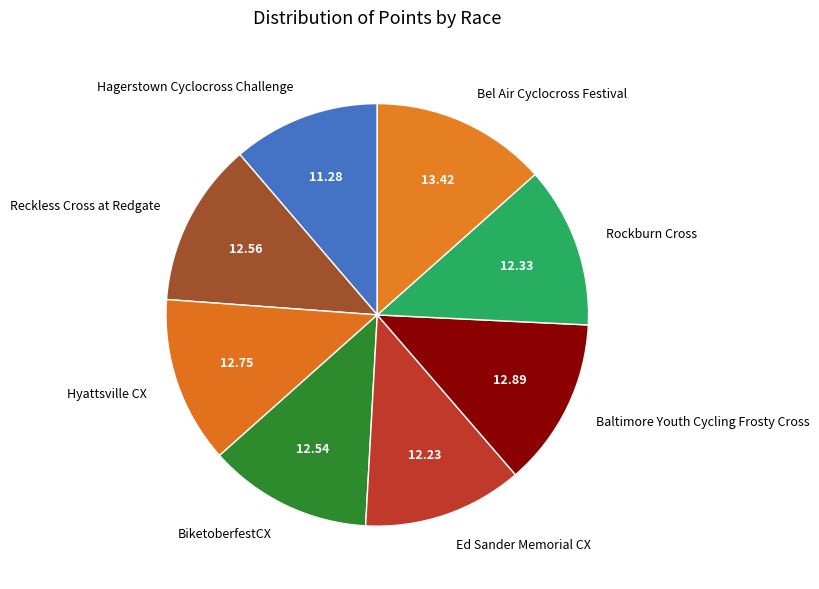

True or false: Reckless Cross at Redgate accounts for 23% of the total.

False